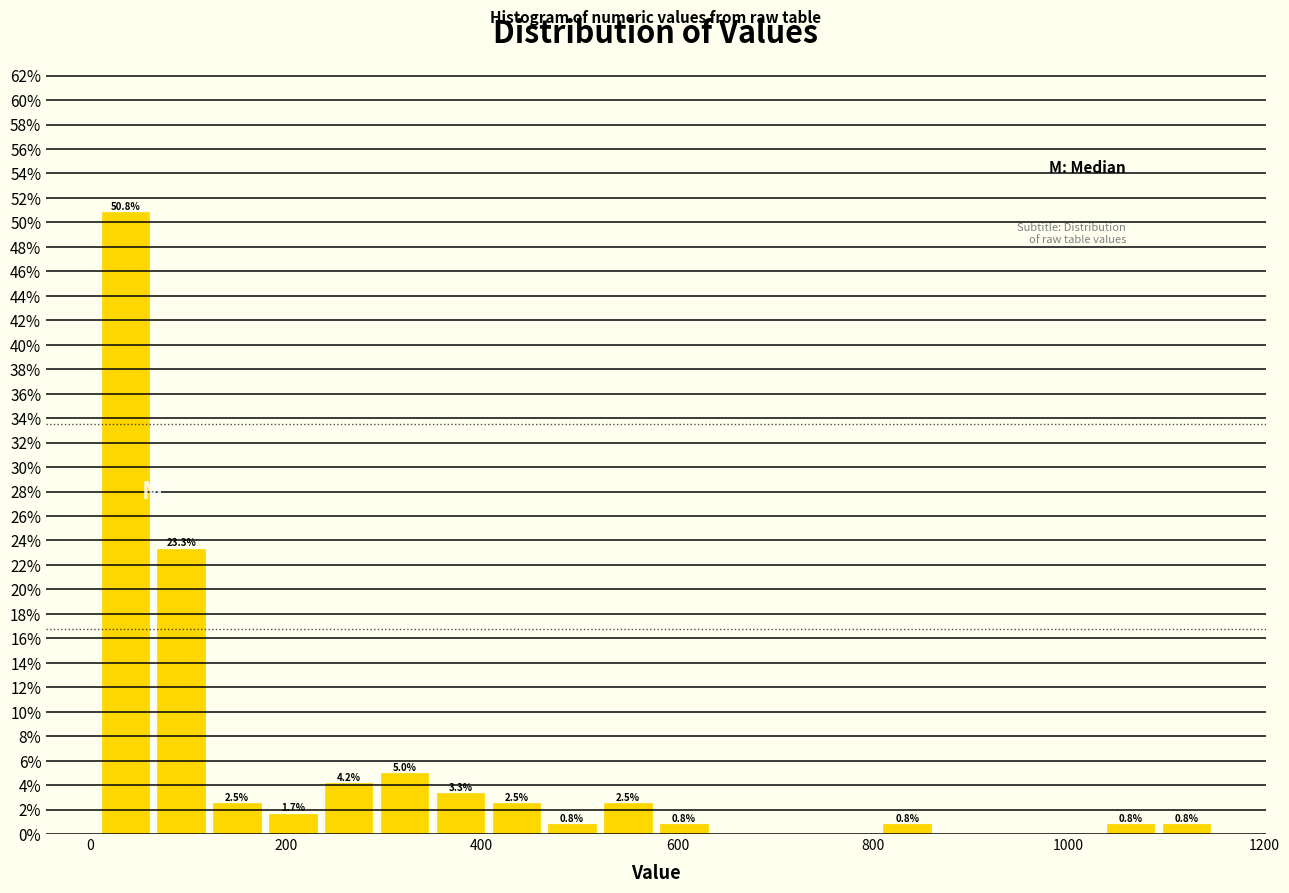

Around what value on the x-axis is the tallest bar? Give the approximate position of its centre, as read against the axis.

40